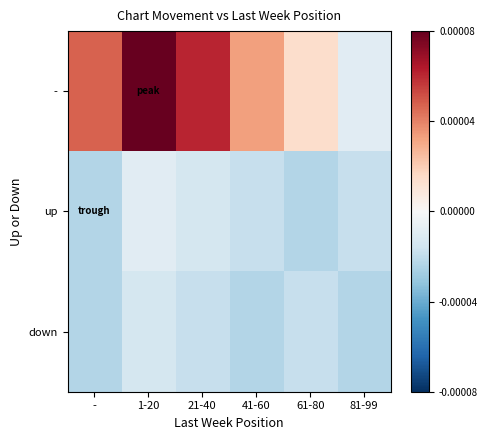

Count the number of data series in this chart.

3